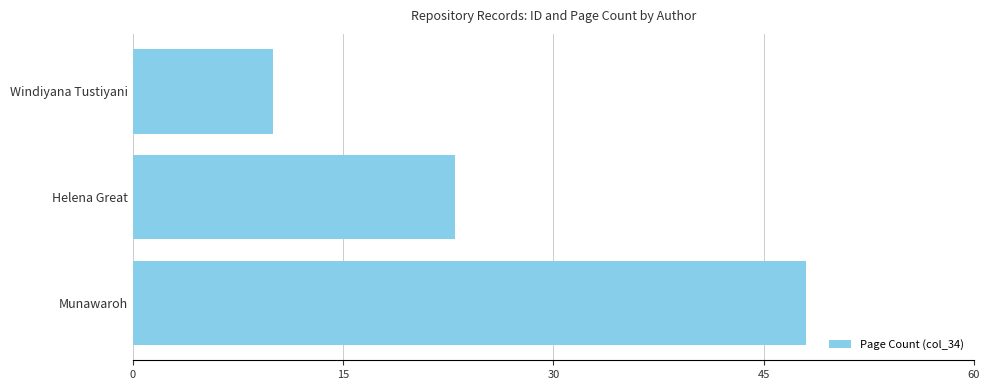

Reading bottom to top, what are all the values shown in this chart?

48	23	10